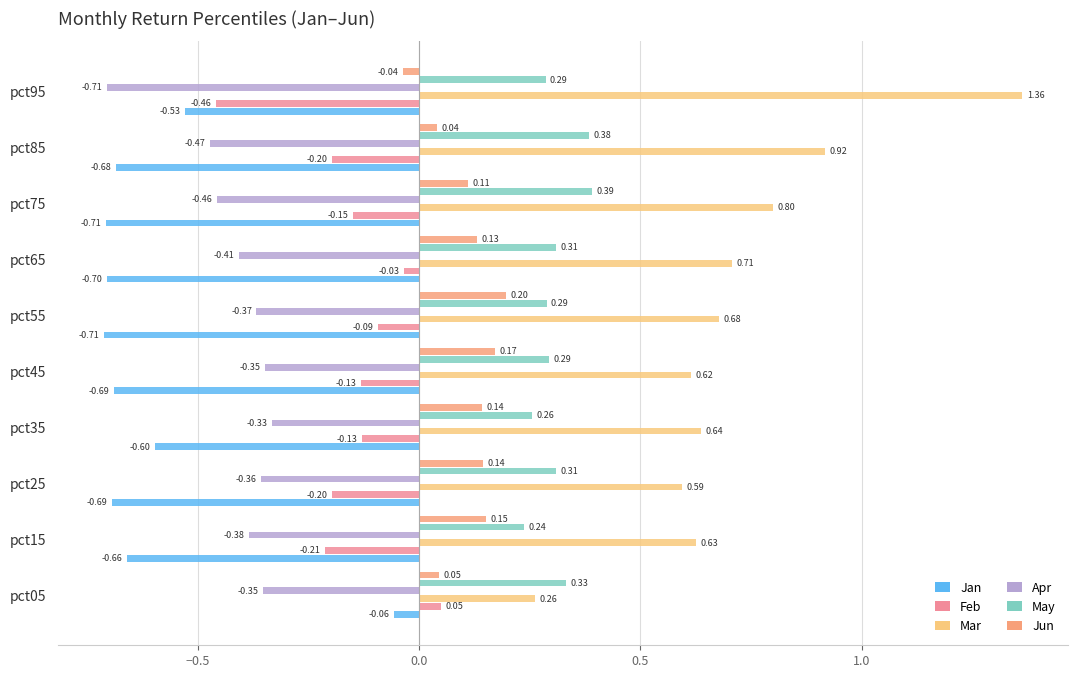

What is the value of the Feb bar at the 6th from the left?

-0.1